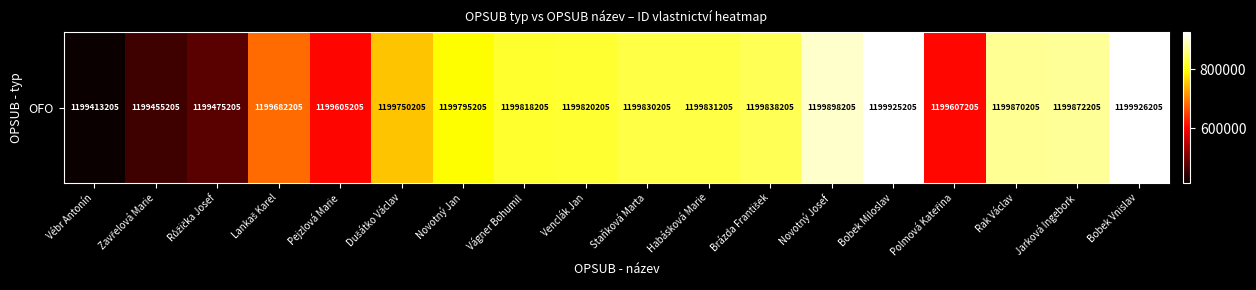

How many distinct data groups are displayed?

1